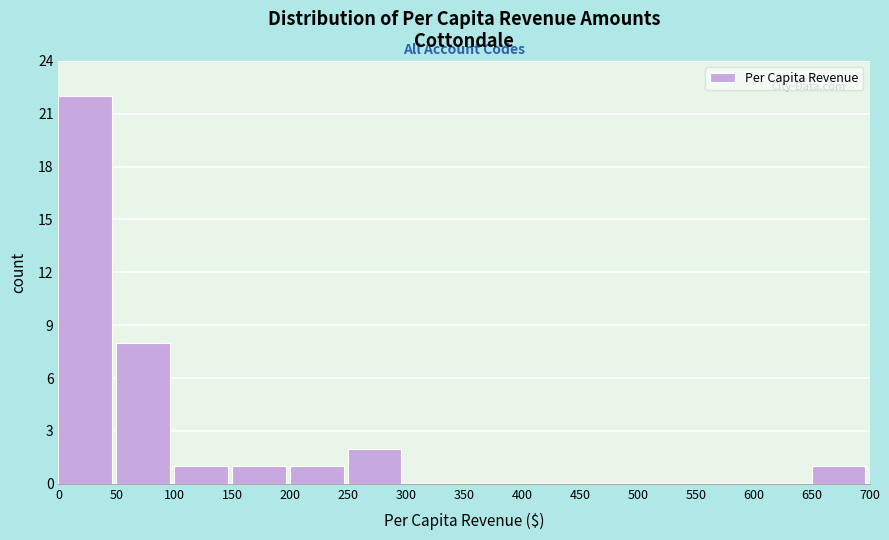

What is the height of the bar covering 200 to 250 on the x-axis? The values are not printed on the chart, so give them approximately, as read against the axis.

1